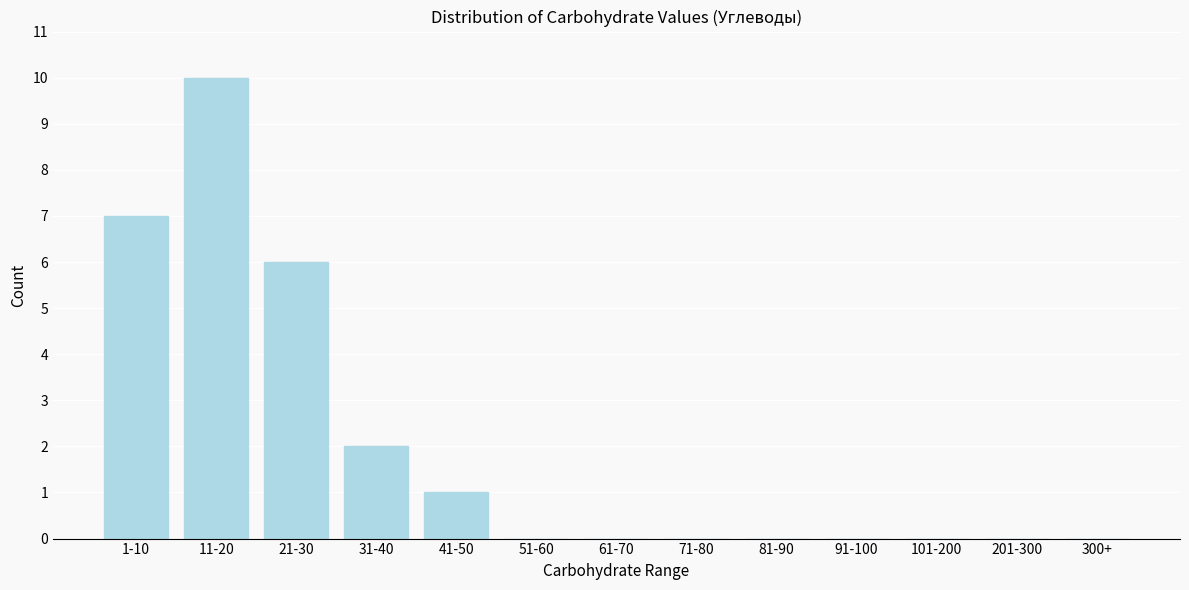

Reading left to right, extract all data points from this chart.

1-10=7	11-20=10	21-30=6	31-40=2	41-50=1	51-60=0	61-70=0	71-80=0	81-90=0	91-100=0	101-200=0	201-300=0	300+=0